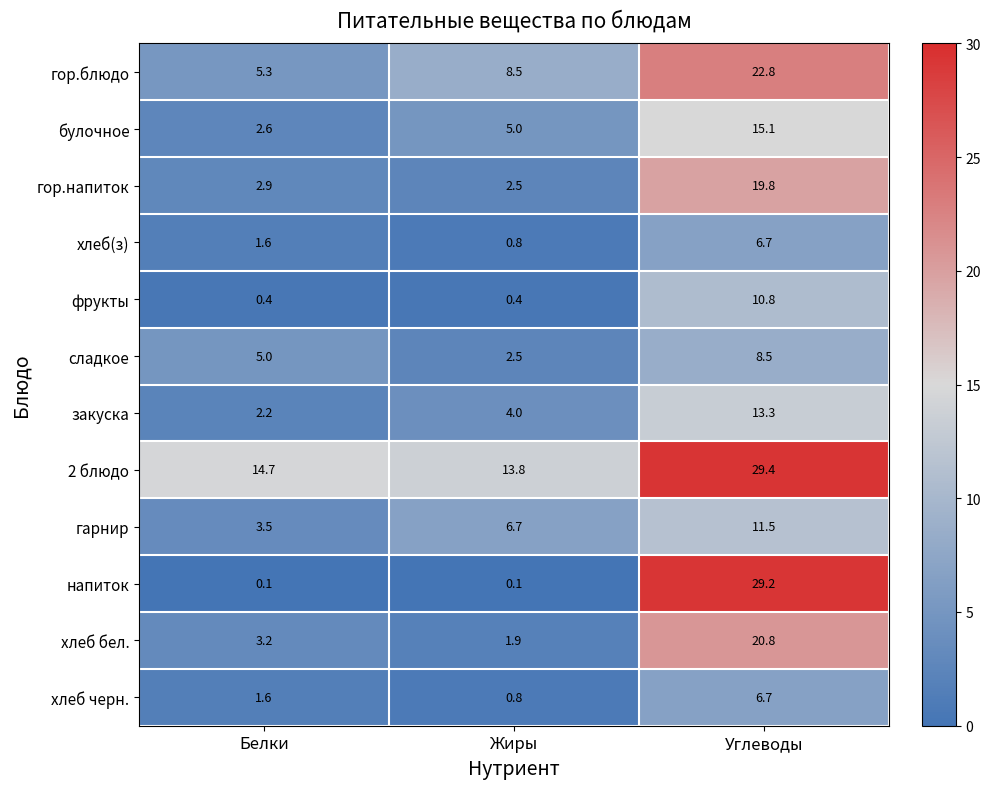

How many data points does each series have?

3